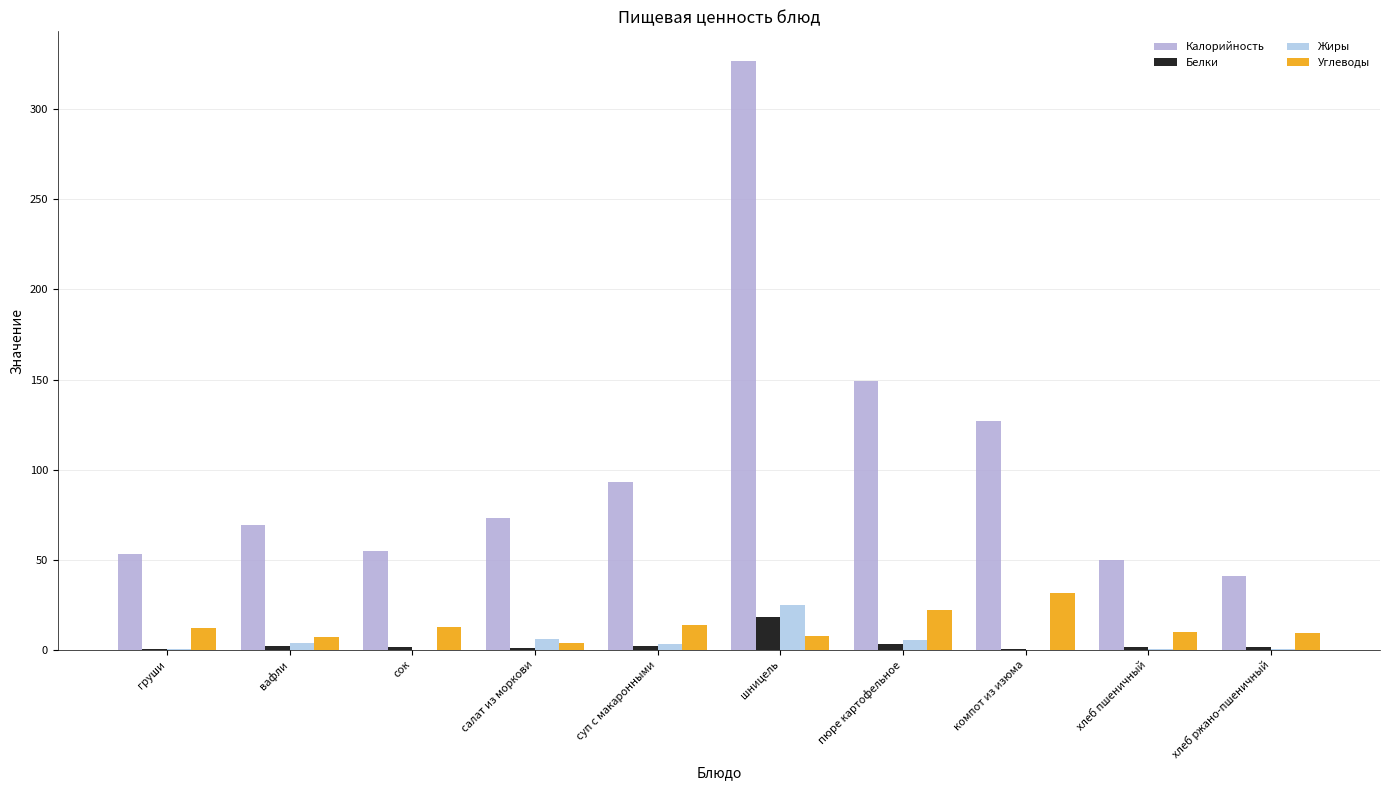

Which label corresponds to the smallest value in the chart?

сок